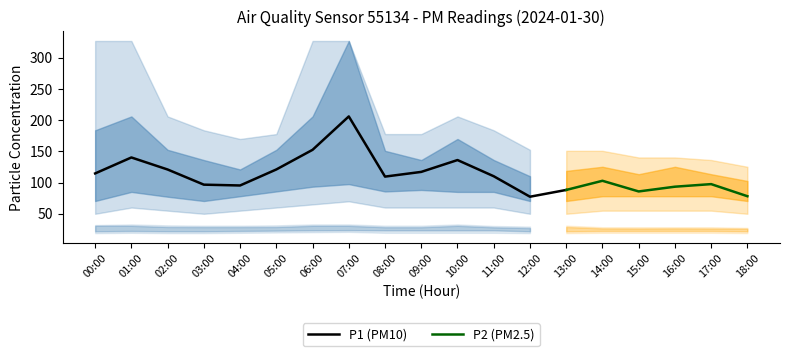

True or false: P1 and P2 cross at least once.

False